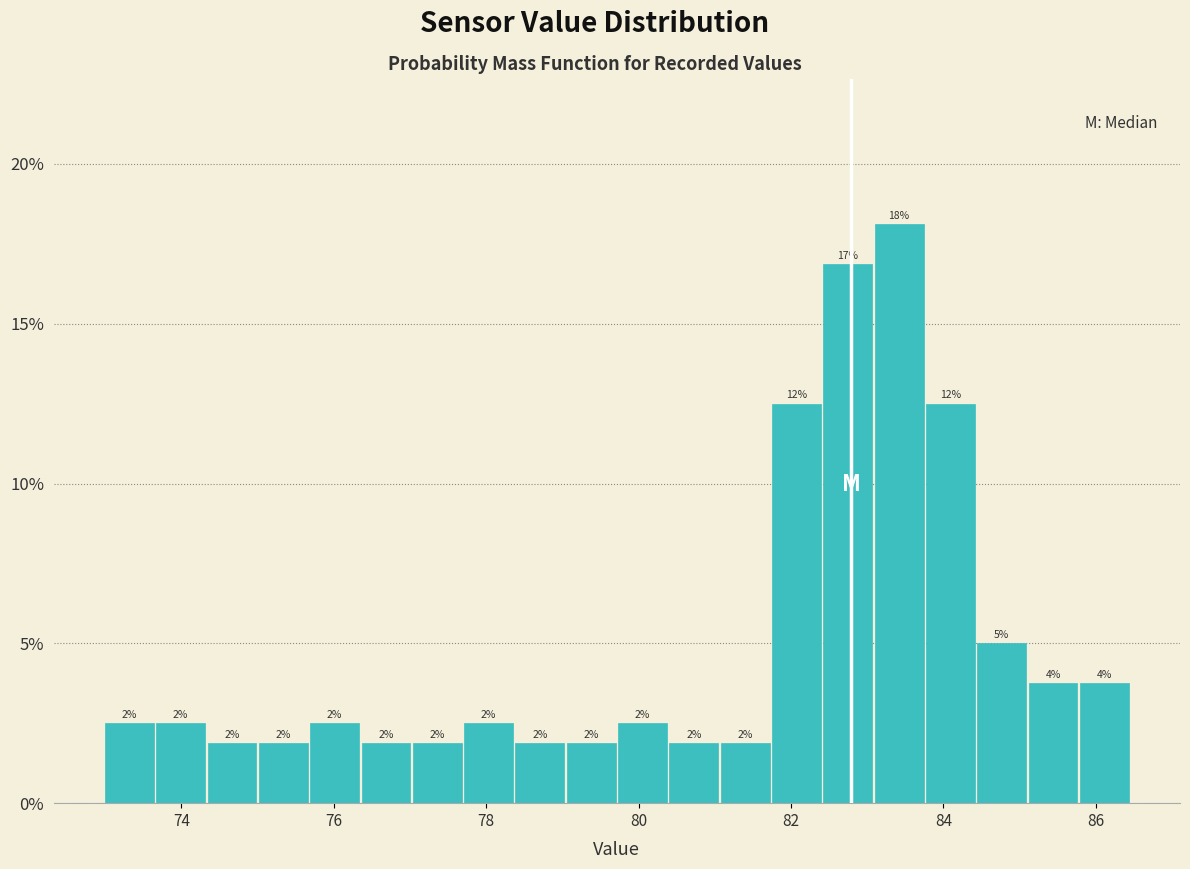

Read against the x-axis, roughly where is the centre of the tallest bar?

83.4